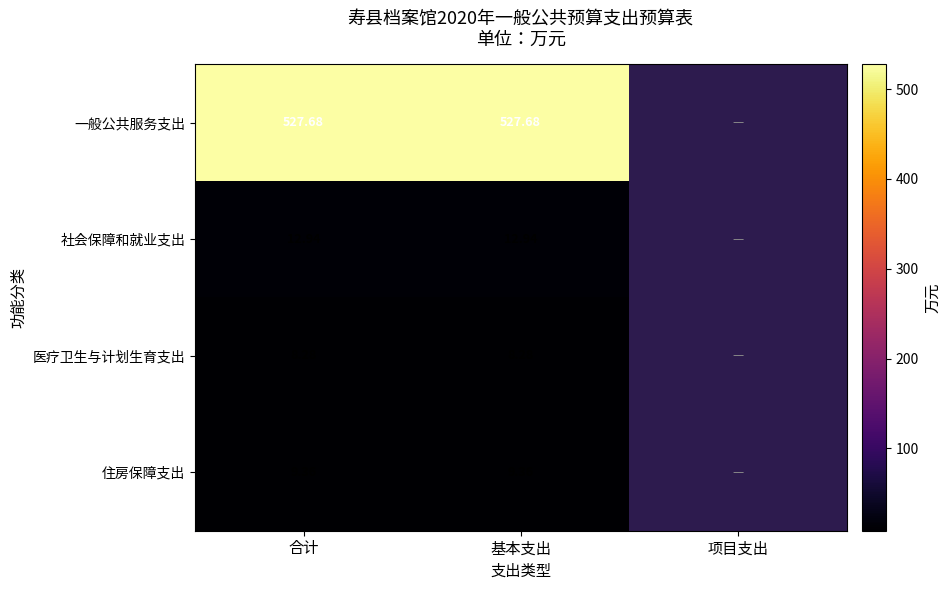

Is the value of 医疗卫生与计划生育支出 at 合计 greater than the value of 一般公共服务支出 at 基本支出?

No